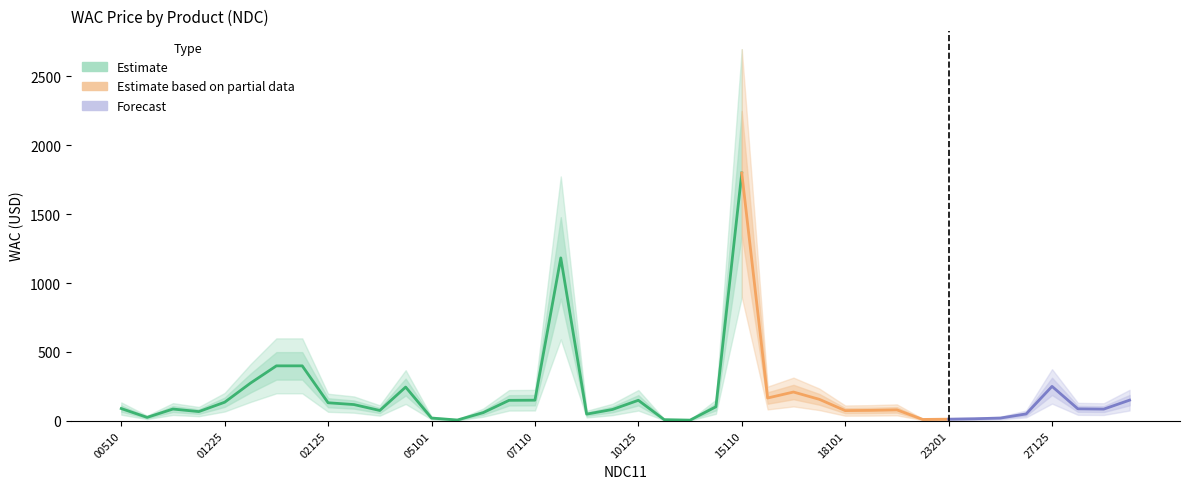

Reading left to right, extract all data points from this chart.

70069000510=89.0	70069000701=25.0	70069000801=85.5	70069001125=67.0	70069001225=135.0	70069001325=274.0	70069001410=399.0	70069061610=399.0	70069002125=131.0	70069002510=118.0	70069003003=75.0	70069003105=245.0	70069005101=20.0	70069006401=6.0	70069006410=59.5	70069006425=148.8	70069007110=149.8	70069007210=1182.7	70069009101=48.5	70069010105=82.5	70069010125=149.0	70069012101=8.5	70069013101=5.0	70069014110=101.8	70069015110=1798.8	70069016110=165.6	70069017110=209.0	70069017210=156.0	70069018101=74.2	70069019101=75.9	70069020101=79.5	70069023101=10.0	70069023201=12.0	70069023301=15.0	70069026101=20.0	70069027105=50.0	70069027125=250.0	70069027205=87.0	70069030110=85.0	70069030125=150.0